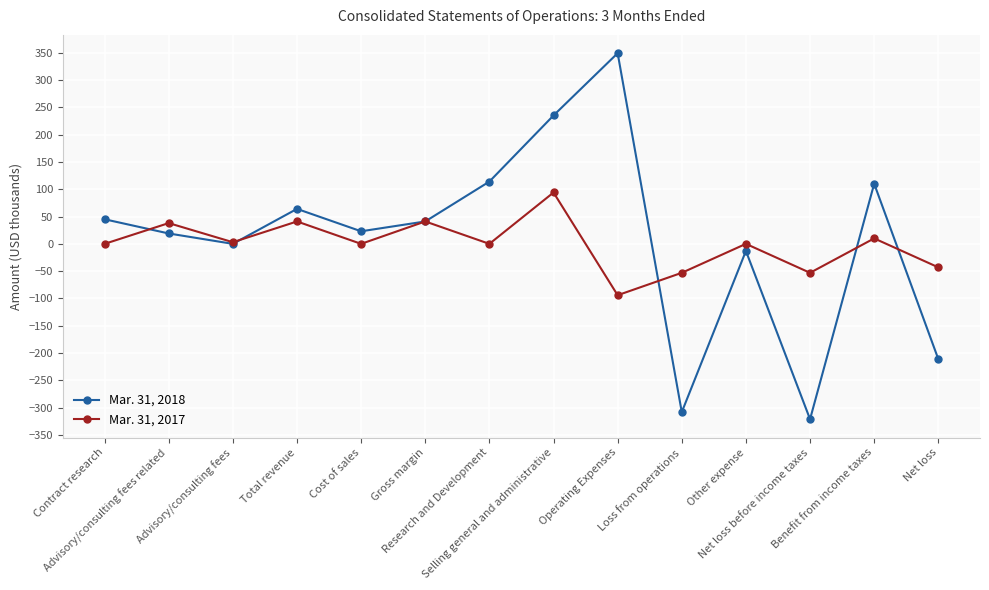

How many lines are shown in the chart?

2